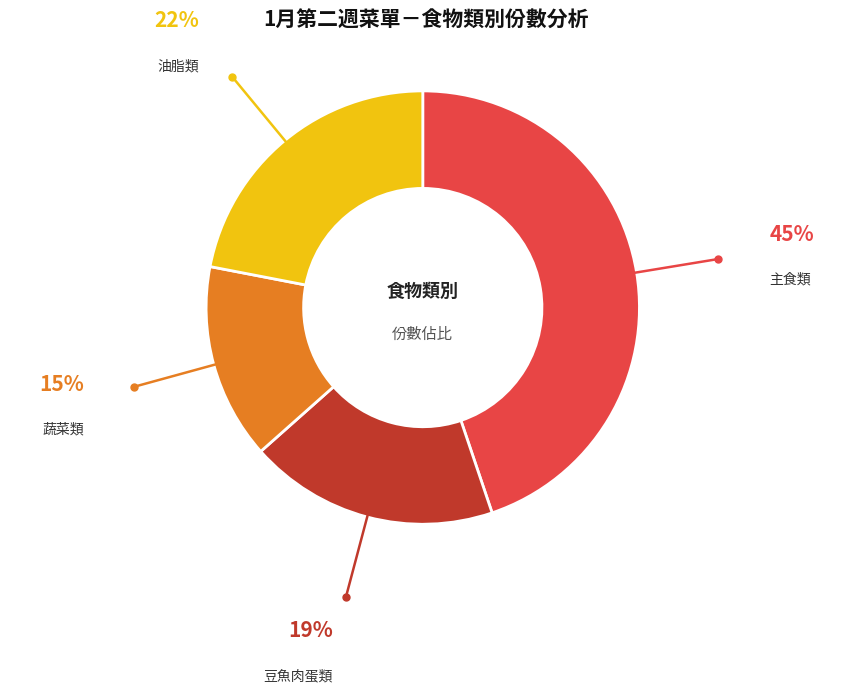

Is there any slice that represents more than half of the pie?

No